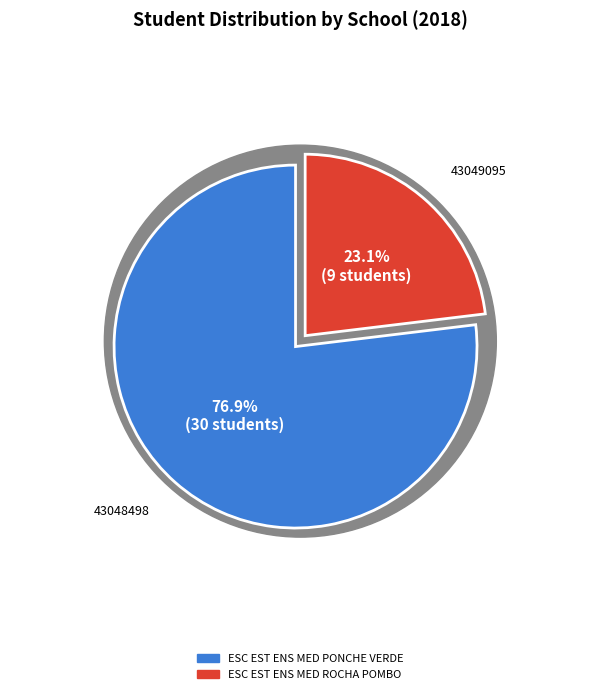

How many segments does this pie chart have?

2